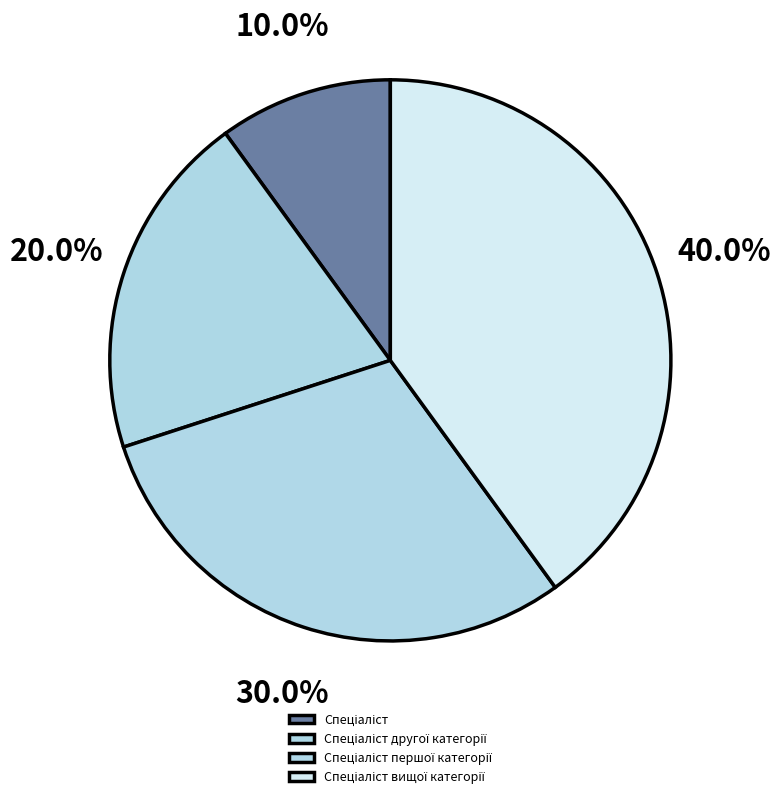

Is there a majority slice in this chart?

No